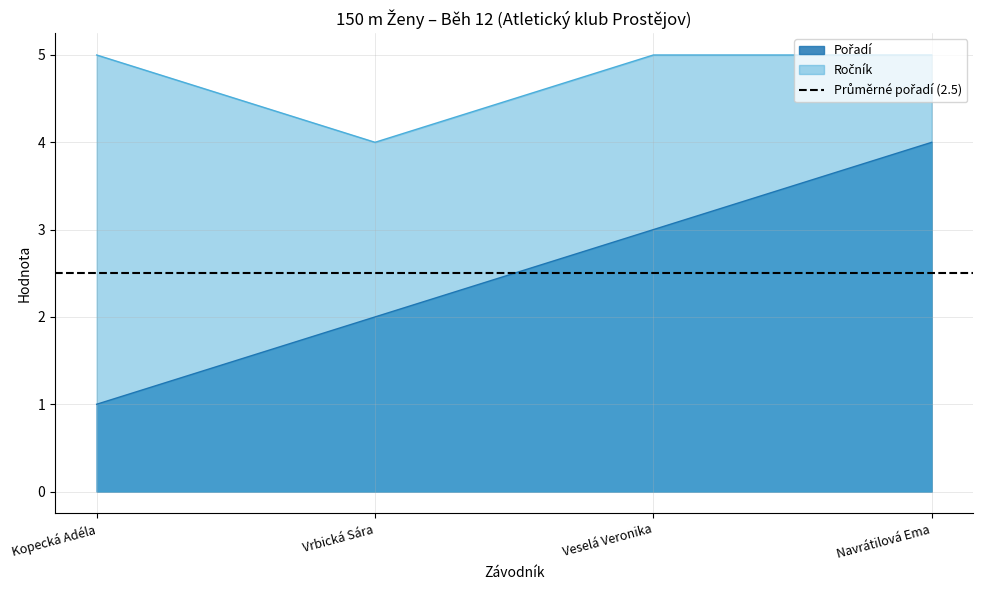

True or false: Pořadí has a value of 1 at Vrbická Sára.

False